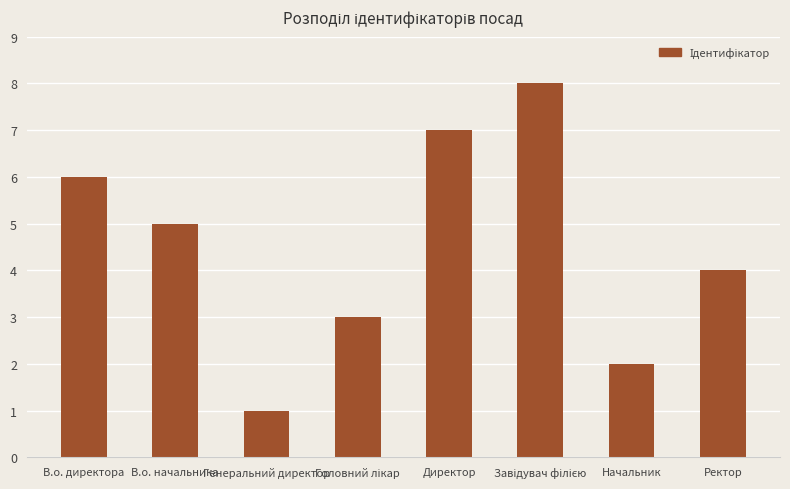

Which label corresponds to the smallest value in the chart?

Генеральний директор